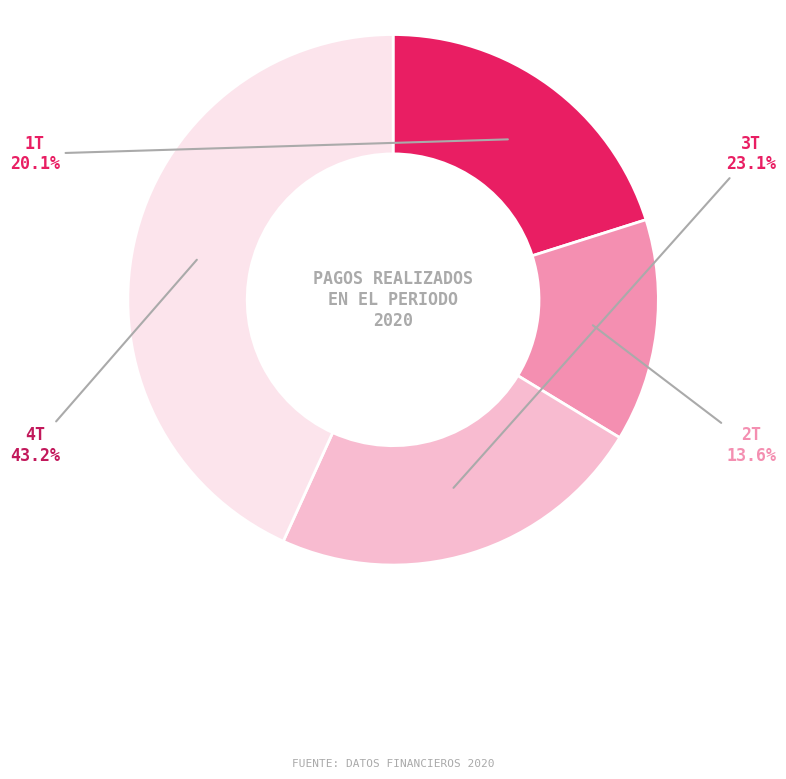

Rank the categories by value from lowest to highest.

2T, 1T, 3T, 4T